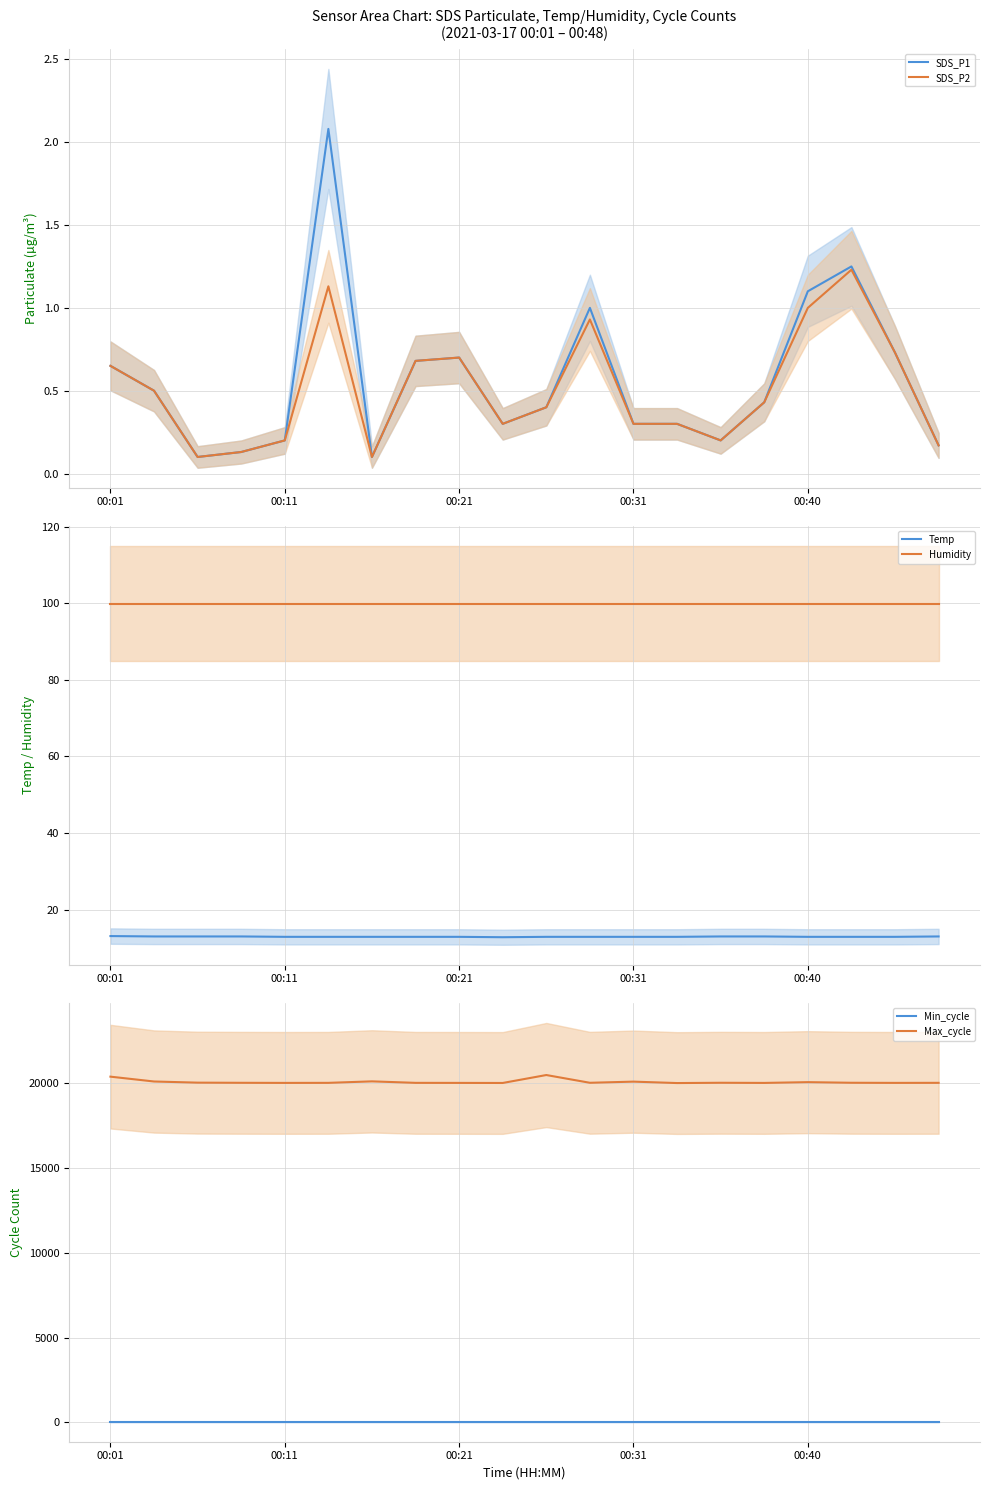

Reading right to left, list all the values displayed in this chart.

SDS_P1: 0.2	0.7	1.2	1.1	0.4	0.2	0.3	0.3	1.0	0.4	0.3	0.7	0.7	0.1	2.1	0.2	0.1	0.1	0.5	0.7
SDS_P2: 0.2	0.7	1.2	1.0	0.4	0.2	0.3	0.3	0.9	0.4	0.3	0.7	0.7	0.1	1.1	0.2	0.1	0.1	0.5	0.7
Temp: 13.0	12.9	12.9	12.9	13.0	13.0	12.9	12.9	12.9	12.9	12.8	12.9	12.9	12.9	12.9	12.9	13.0	13.0	13.0	13.1
Humidity: 99.9	99.9	99.9	99.9	99.9	99.9	99.9	99.9	99.9	99.9	99.9	99.9	99.9	99.9	99.9	99.9	99.9	99.9	99.9	99.9
Min_cycle: 28.0	28.0	28.0	28.0	28.0	28.0	28.0	28.0	28.0	28.0	28.0	28.0	28.0	28.0	28.0	28.0	28.0	28.0	28.0	28.0
Max_cycle: 20038.0	20035.0	20042.0	20078.0	20033.0	20042.0	20025.0	20109.0	20041.0	20499.0	20030.0	20034.0	20037.0	20125.0	20037.0	20034.0	20040.0	20049.0	20117.0	20403.0